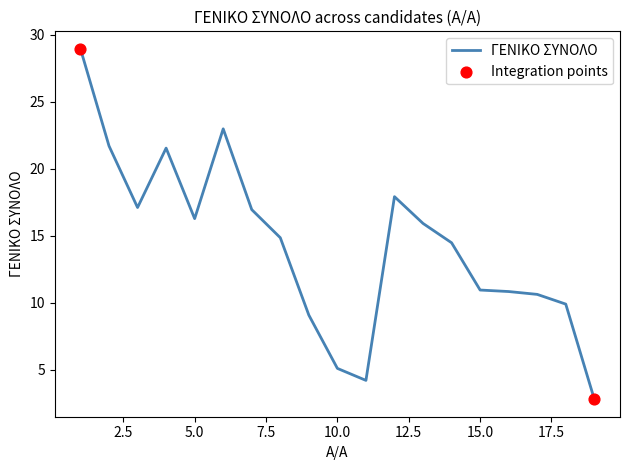

What is the difference between the maximum and minimum values?

26.2